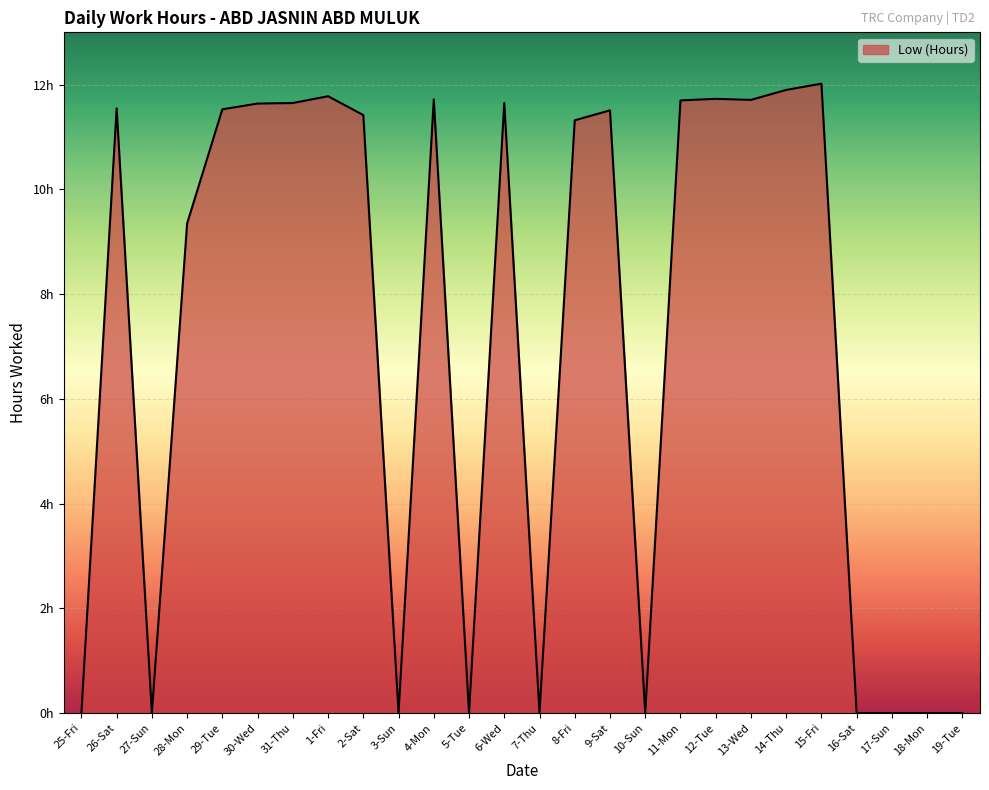

What is the difference between the maximum and minimum values?

12.0